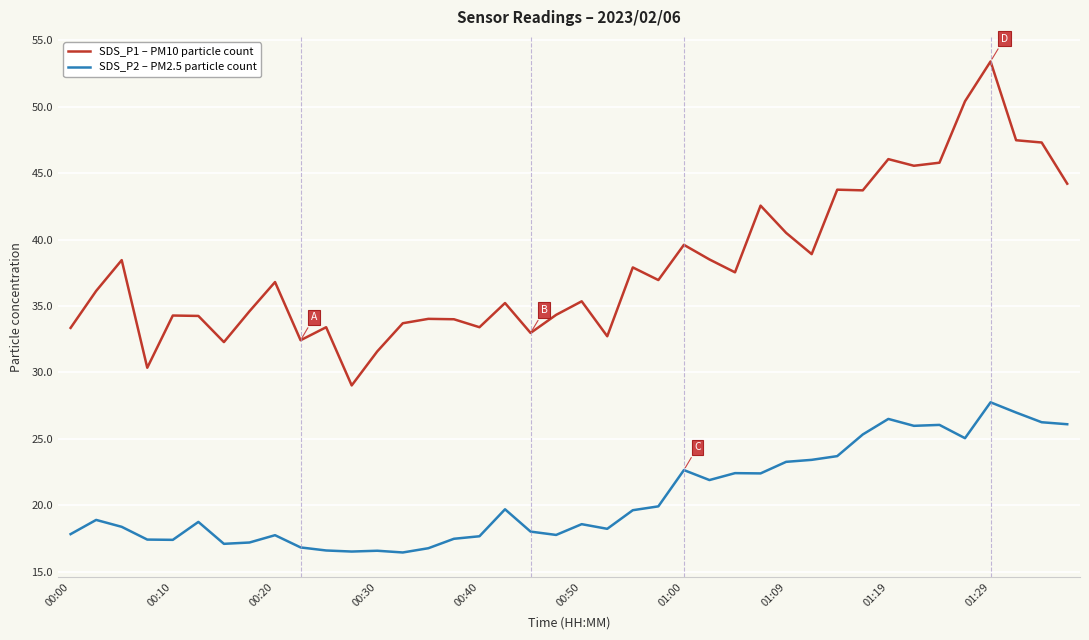

Which series has the widest spread of values?

SDS_P1 – PM10 particle count